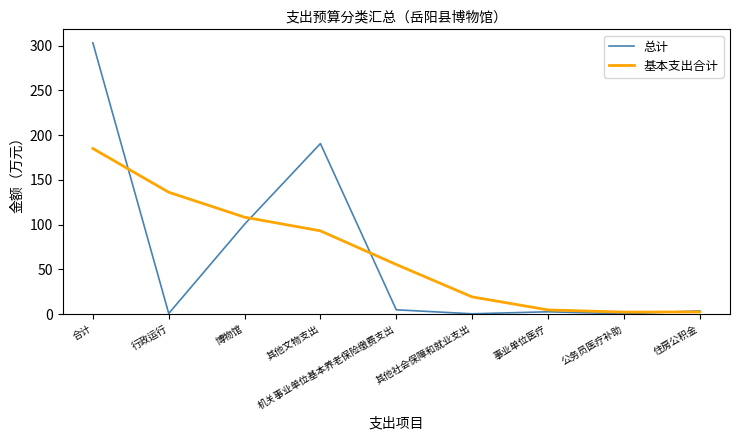

True or false: 基本支出合计 has more than 1 points higher than both neighbors.

False